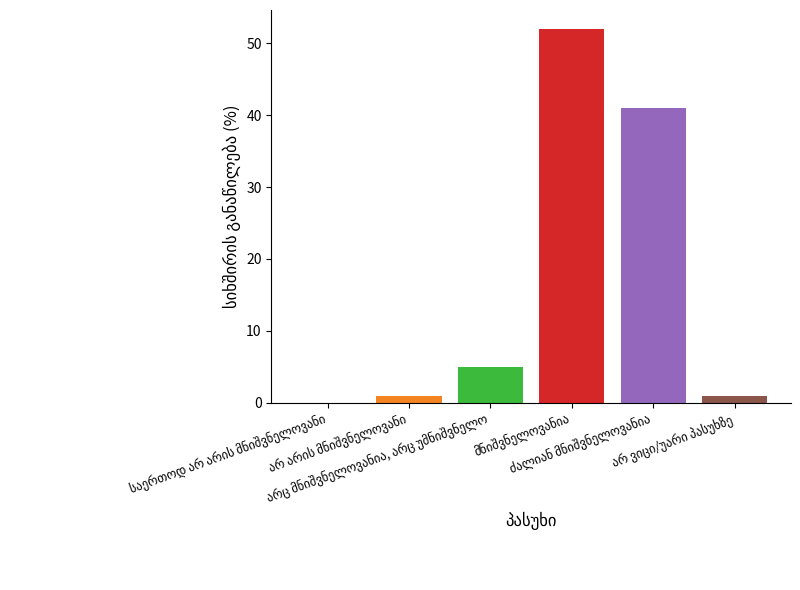

How many distinct data groups are displayed?

1